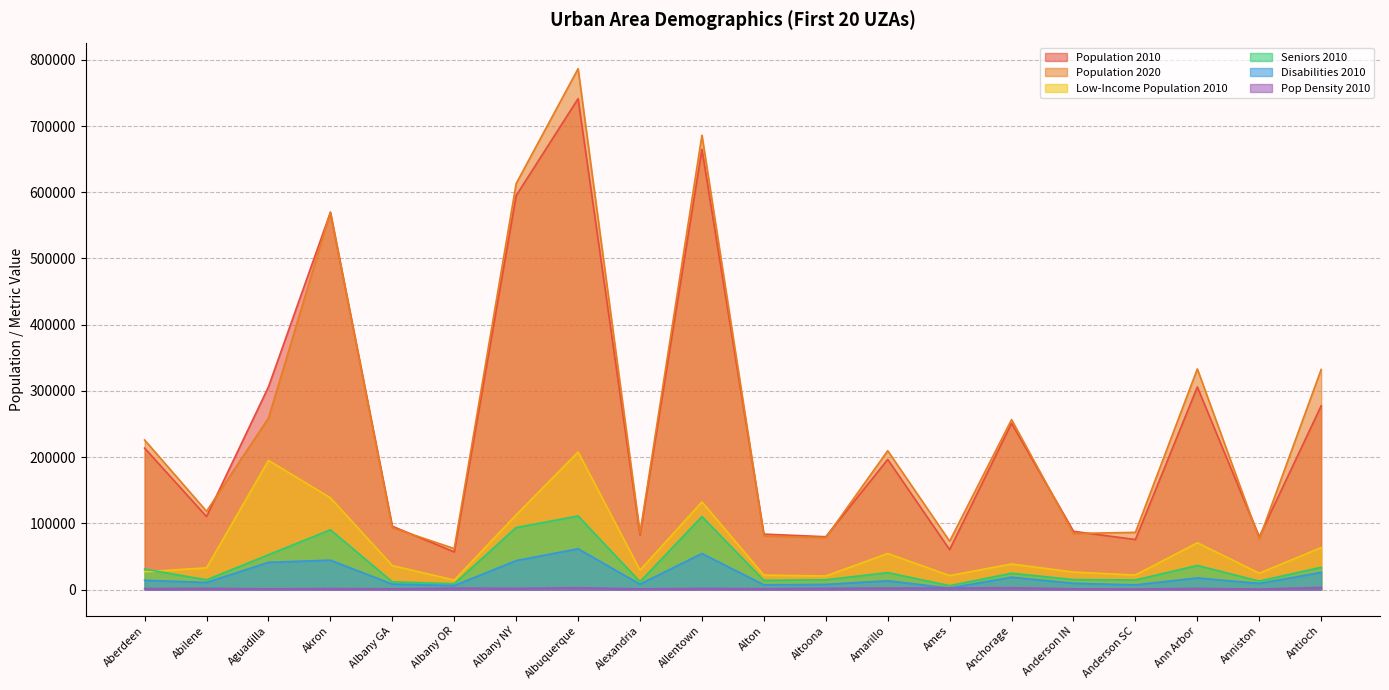

True or false: Disabilities 2010 and Population 2020 cross at least once.

False